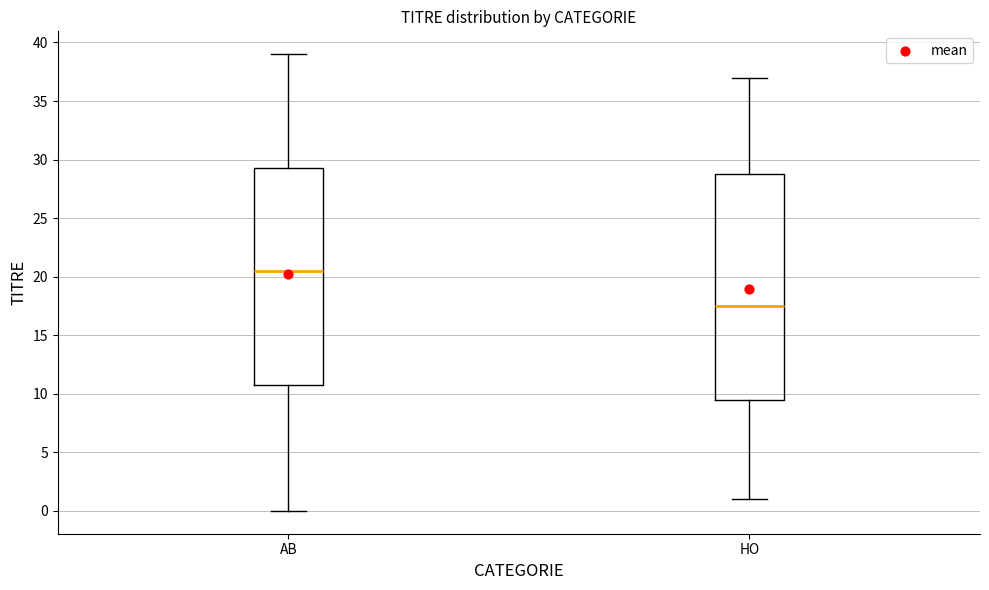

Reading left to right, transcribe this box plot: for each box, give where its median line is, the range the box spans, and where its two whiskers end, as read against the y-axis. The values are not printed on the chart, so give them approximately, as read against the axis.

AB: median 20.5, box 11.0 to 29.5, whiskers 0.0 to 39.0
HO: median 17.5, box 9.5 to 29.0, whiskers 1.0 to 37.0